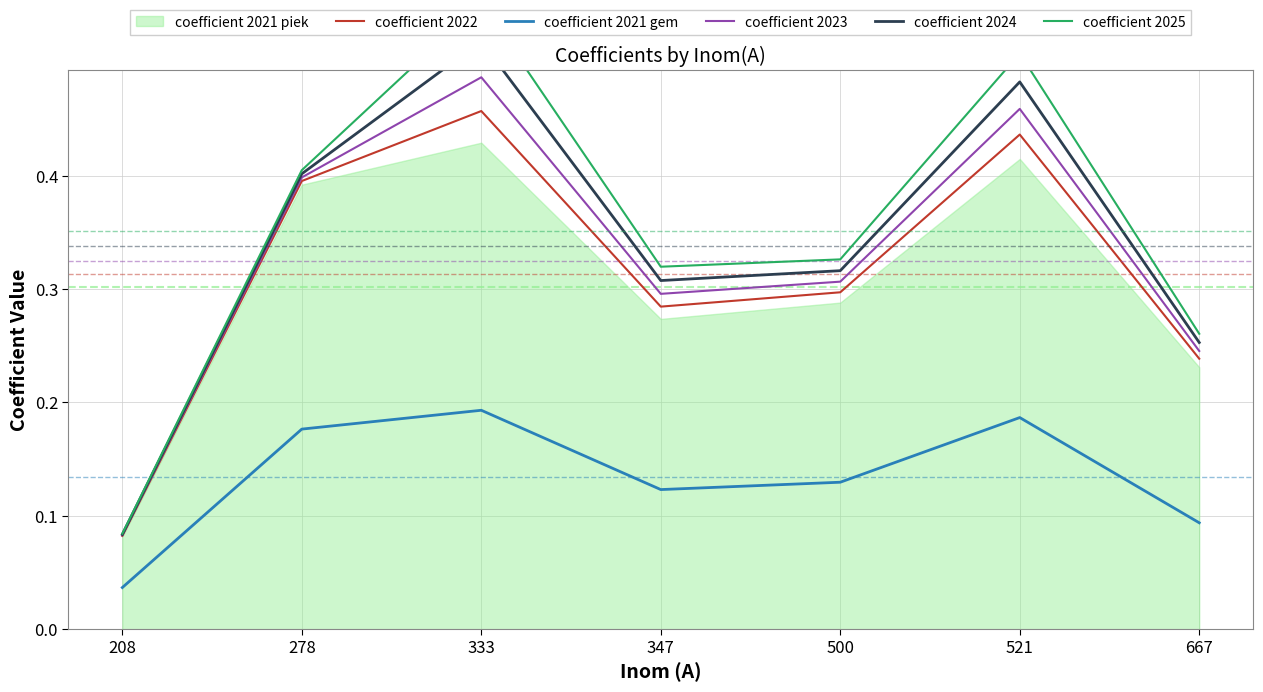

Is the value of coefficient 2025 at 278 greater than the value of coefficient 2024 at 208?

Yes